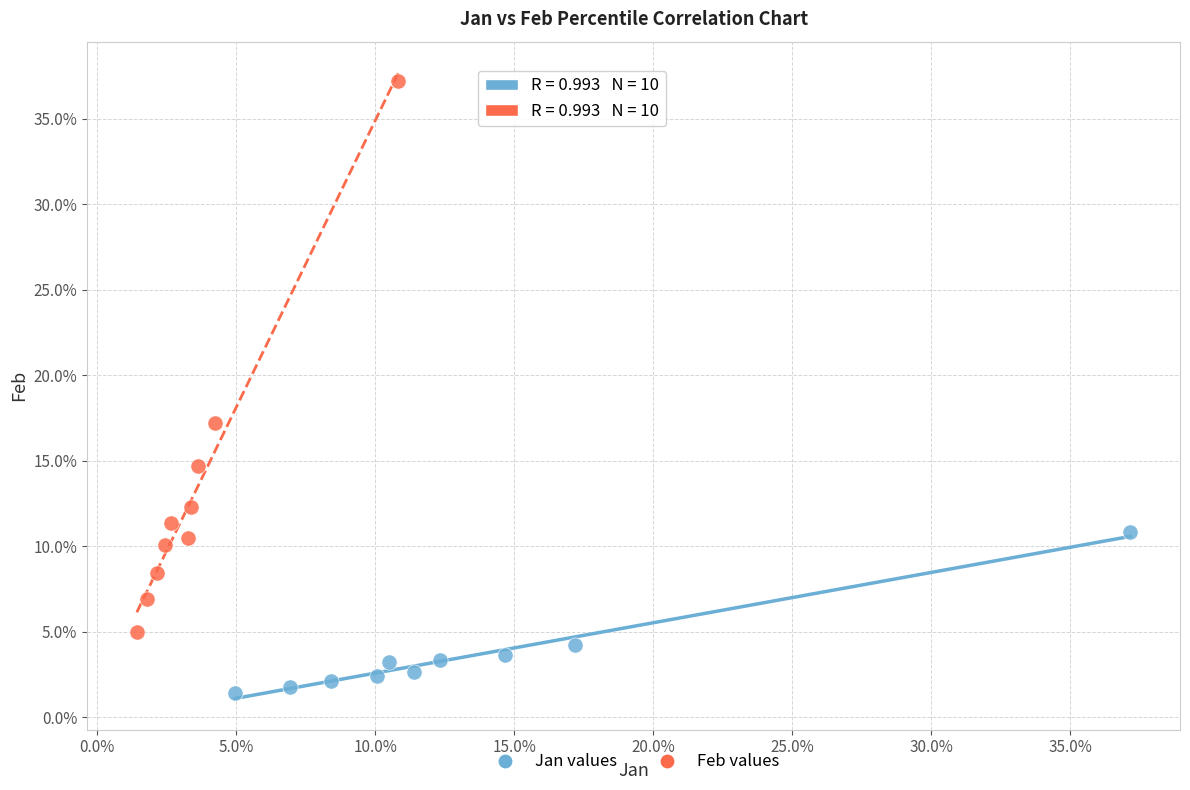

What are all the series names shown in the legend?

Jan values, Feb values